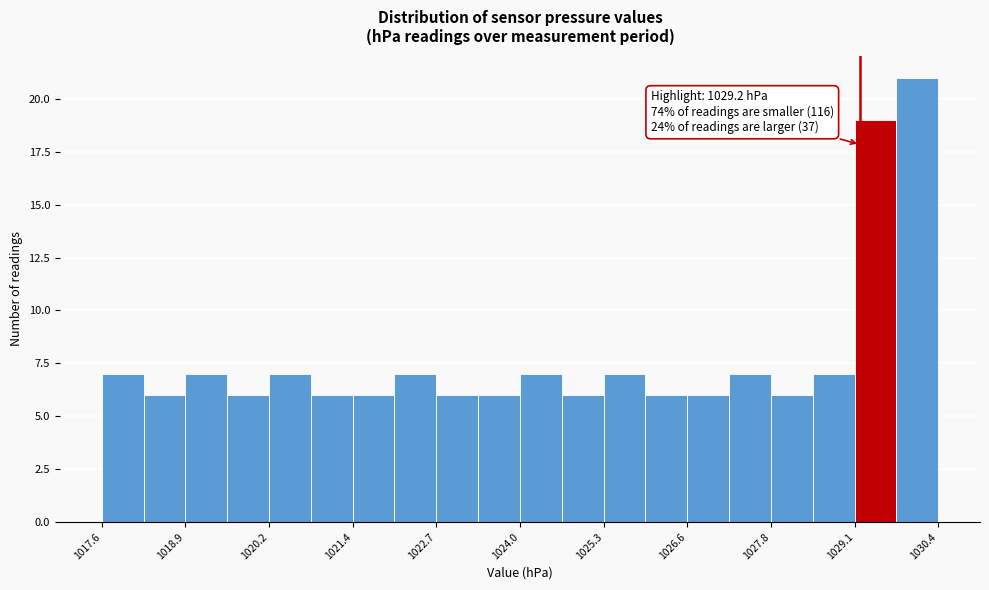

Read against the x-axis, roughly where is the centre of the tallest bar?

1030.0